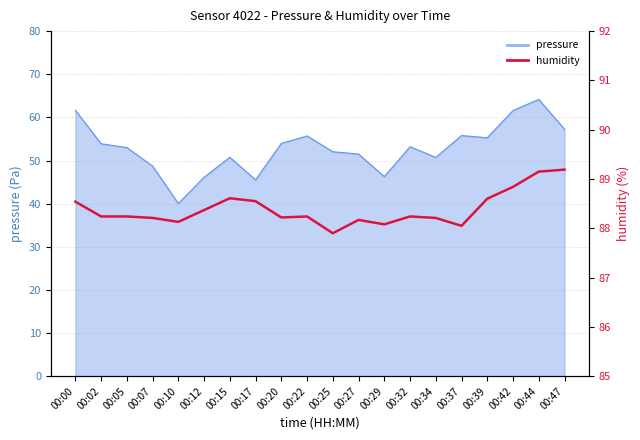

Where does the data first go above 88?

00:00